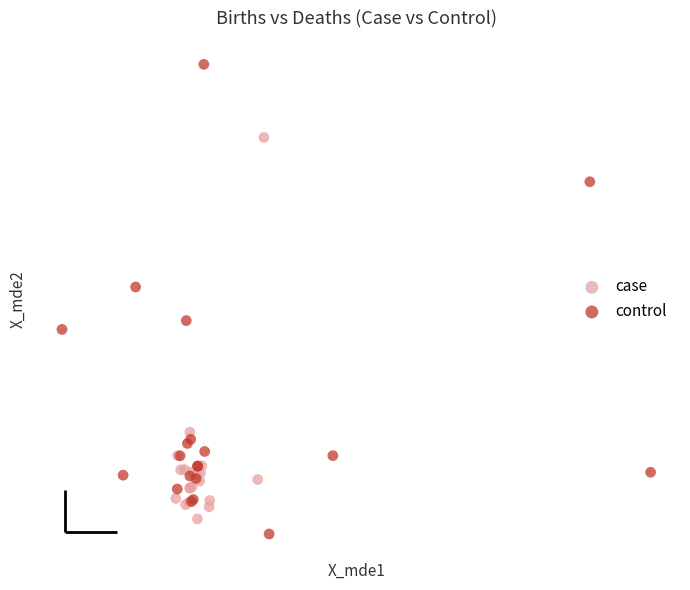

What are all the series names shown in the legend?

case, control